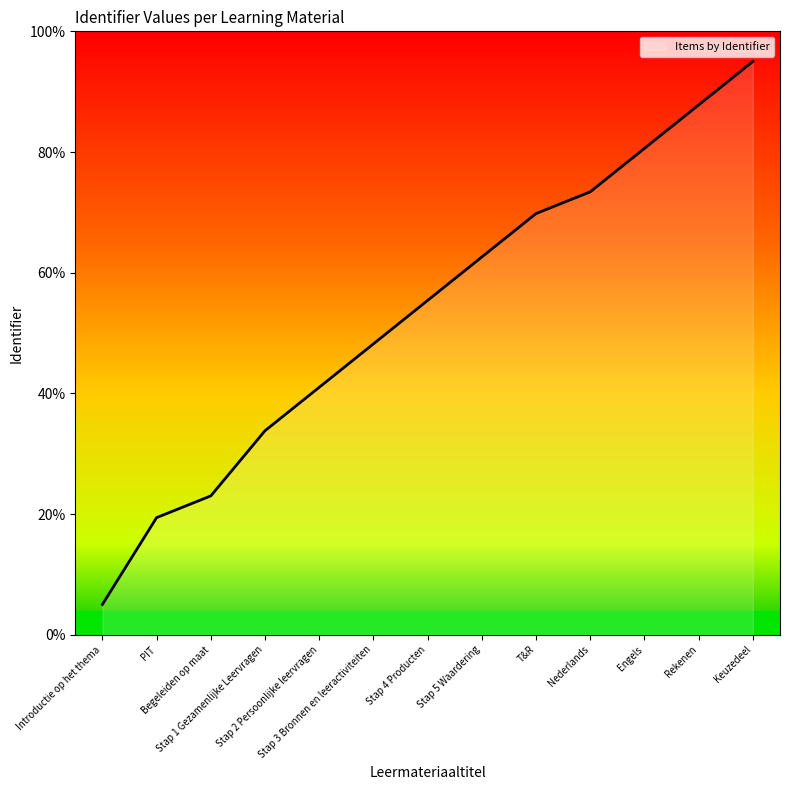

True or false: the data shows 19.4 at PIT.

True